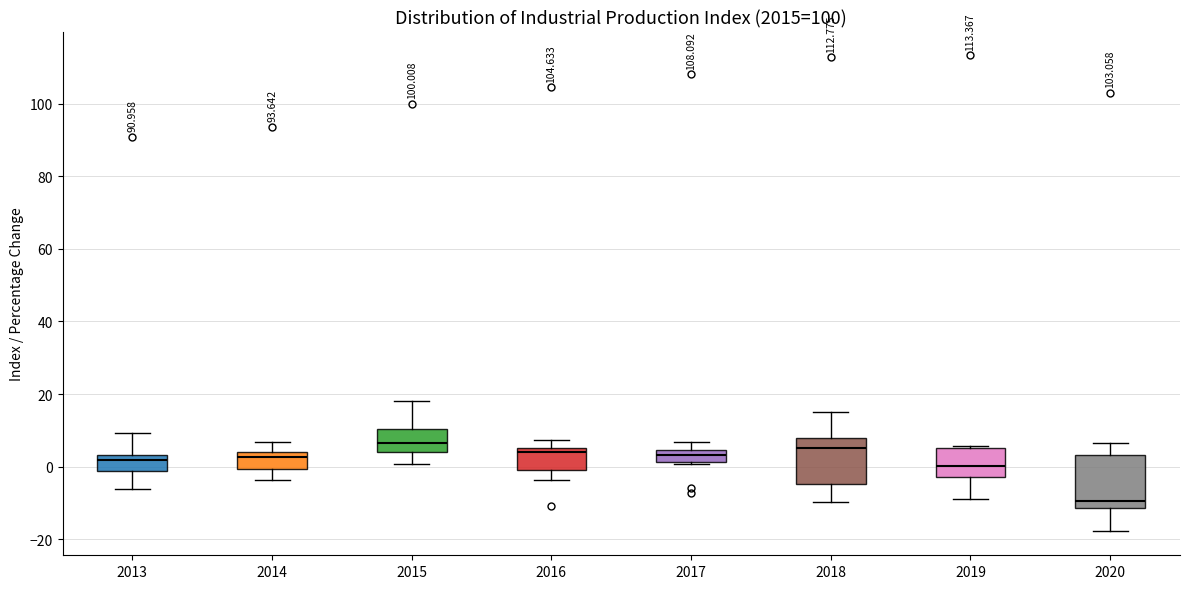

Reading left to right, read every box against the y-axis: the position of its median line, the range the box covers, and the ends of its whiskers. The values are not printed on the chart, so give them approximately, as read against the axis.

2013: median 2, box -2 to 4, whiskers -6 to 10
2014: median 2, box 0 to 4, whiskers -4 to 6
2015: median 6, box 4 to 10, whiskers 0 to 18
2016: median 4, box 0 to 6, whiskers -4 to 8
2017: median 4 (inside the box), box 2 to 4, whiskers 0 to 6
2018: median 6, box -4 to 8, whiskers -10 to 16
2019: median 0, box -2 to 6, whiskers -8 to 6 (just above the box's upper edge)
2020: median -10, box -12 to 4, whiskers -18 to 6